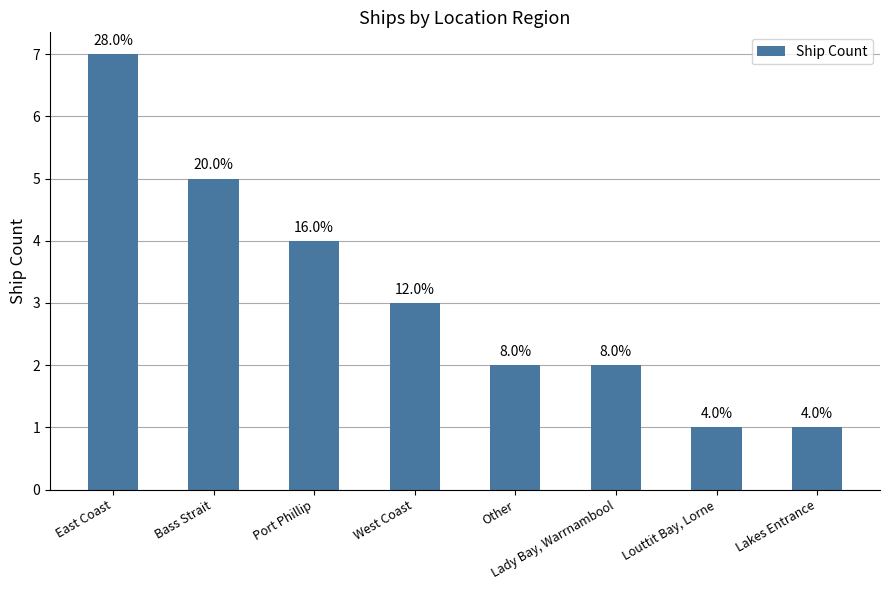

What is the greatest value displayed?

7